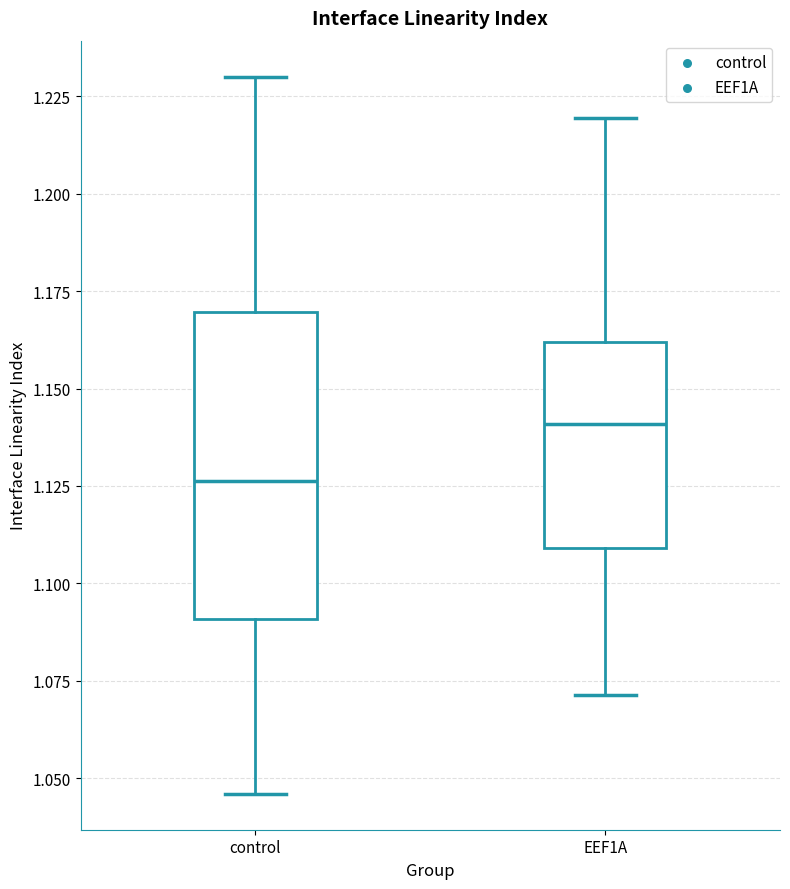

Where does the lower whisker of the box for EEF1A end on the y-axis? The values are not printed on the chart, so give them approximately, as read against the axis.

1.070